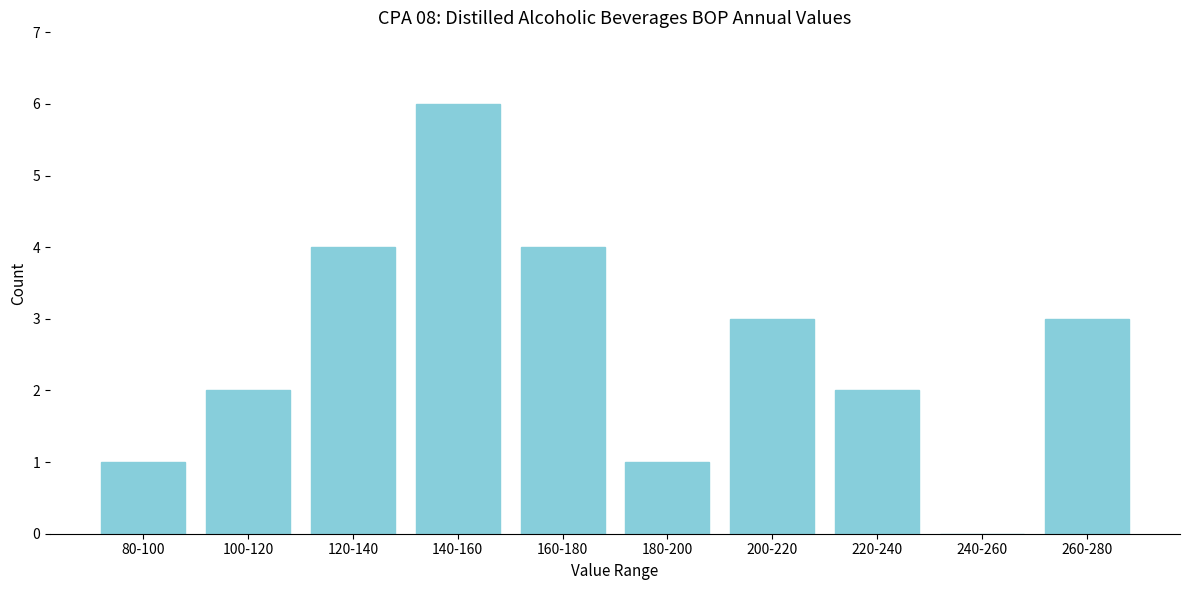

Reading left to right, extract all data points from this chart.

80-100=1	100-120=2	120-140=4	140-160=6	160-180=4	180-200=1	200-220=3	220-240=2	240-260=0	260-280=3